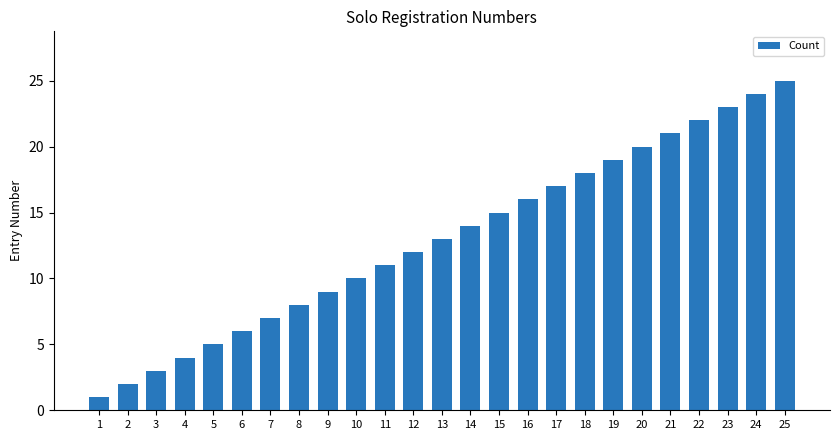

List the labels in order of value, smallest first.

1, 2, 3, 4, 5, 6, 7, 8, 9, 10, 11, 12, 13, 14, 15, 16, 17, 18, 19, 20, 21, 22, 23, 24, 25